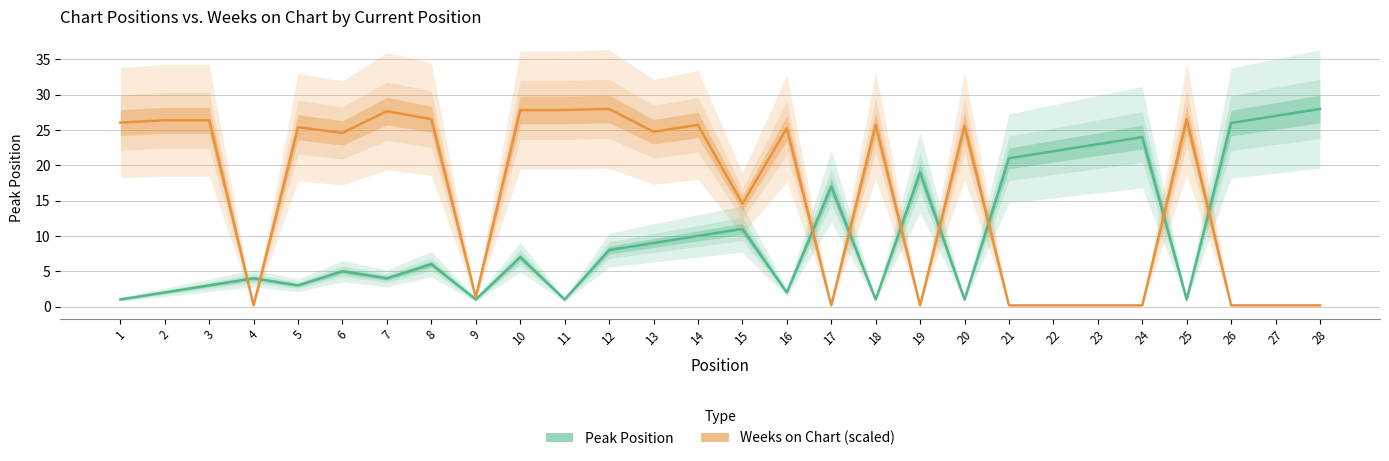

At which label does Peak Position first exceed 7?

12